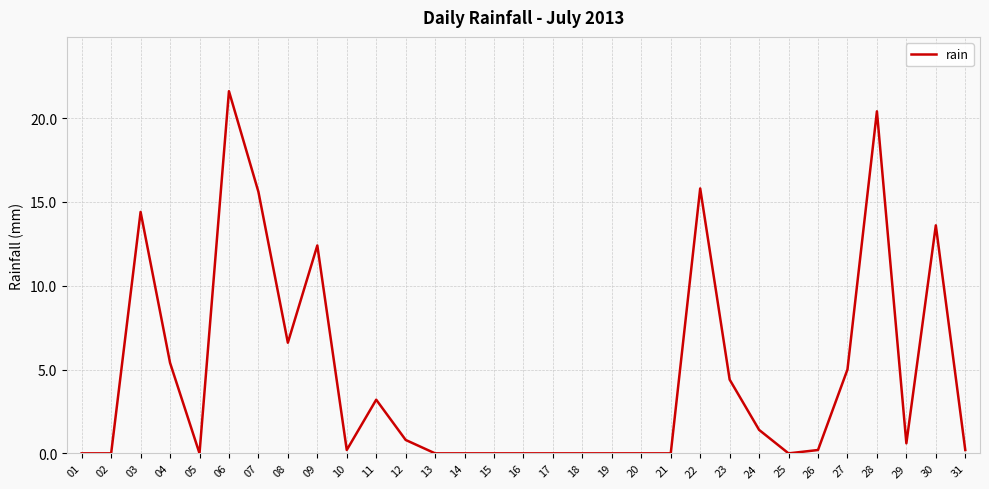

Reading right to left, list all the values displayed in this chart.

31=0.2	30=13.6	29=0.6	28=20.4	27=5.0	26=0.2	25=0.0	24=1.4	23=4.4	22=15.8	21=0.0	20=0.0	19=0.0	18=0.0	17=0.0	16=0.0	15=0.0	14=0.0	13=0.0	12=0.8	11=3.2	10=0.2	09=12.4	08=6.6	07=15.6	06=21.6	05=0.0	04=5.4	03=14.4	02=0.0	01=0.0